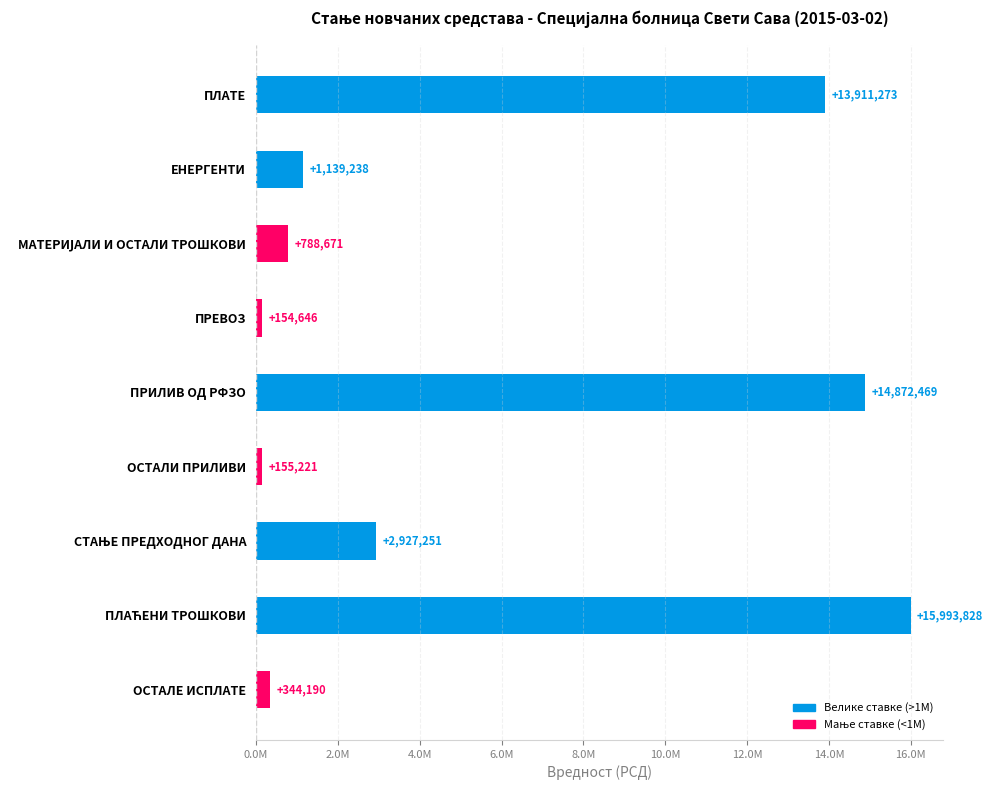

Does the chart contain any negative values?

No